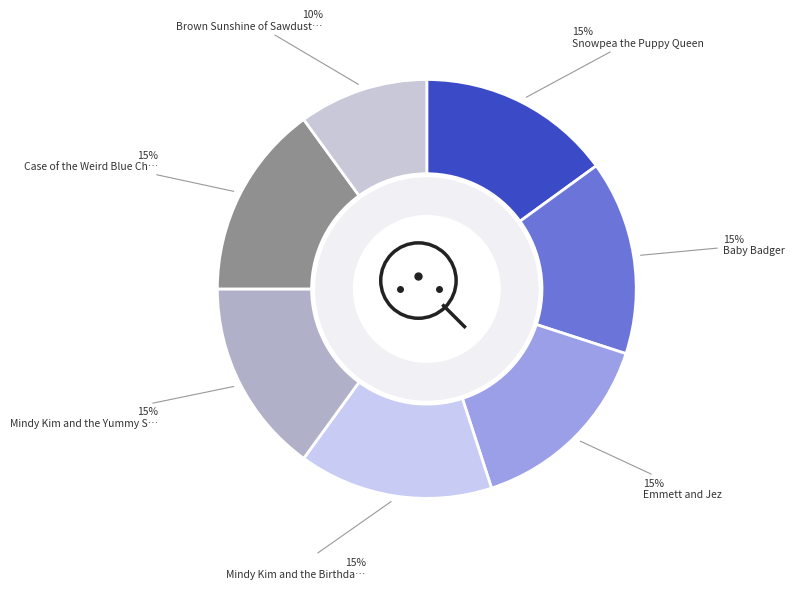

Count the number of slices in the pie.

7